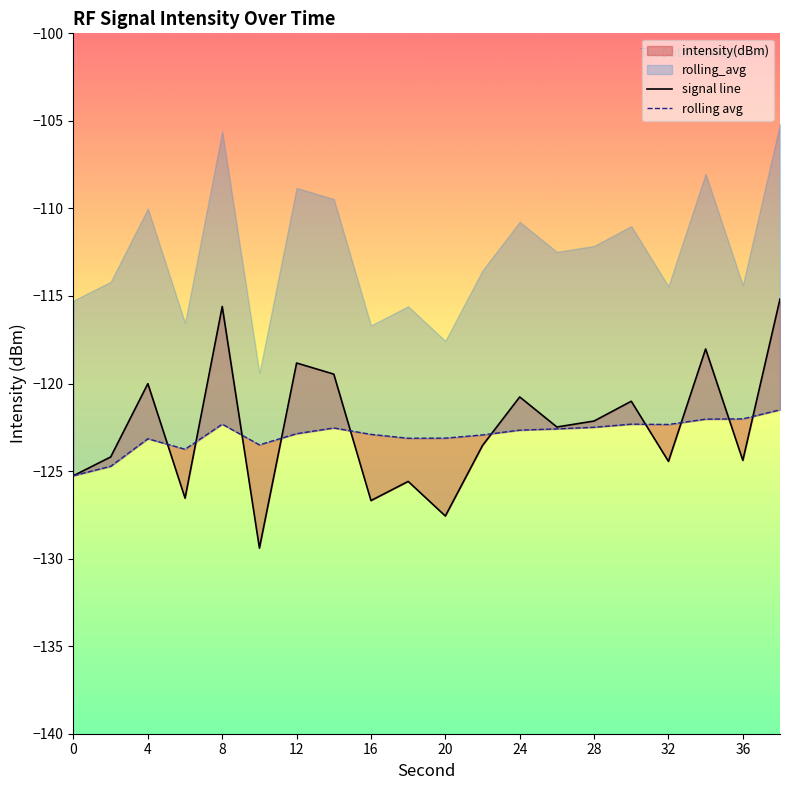

Which series changed the most between 12 and 19?

signal line